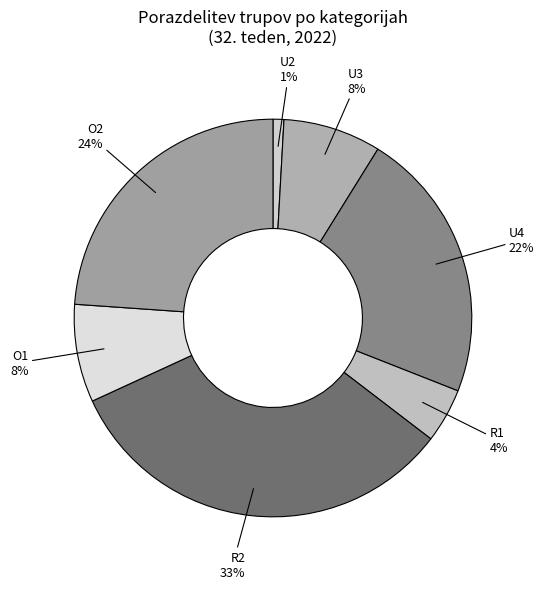

How many segments does this pie chart have?

7